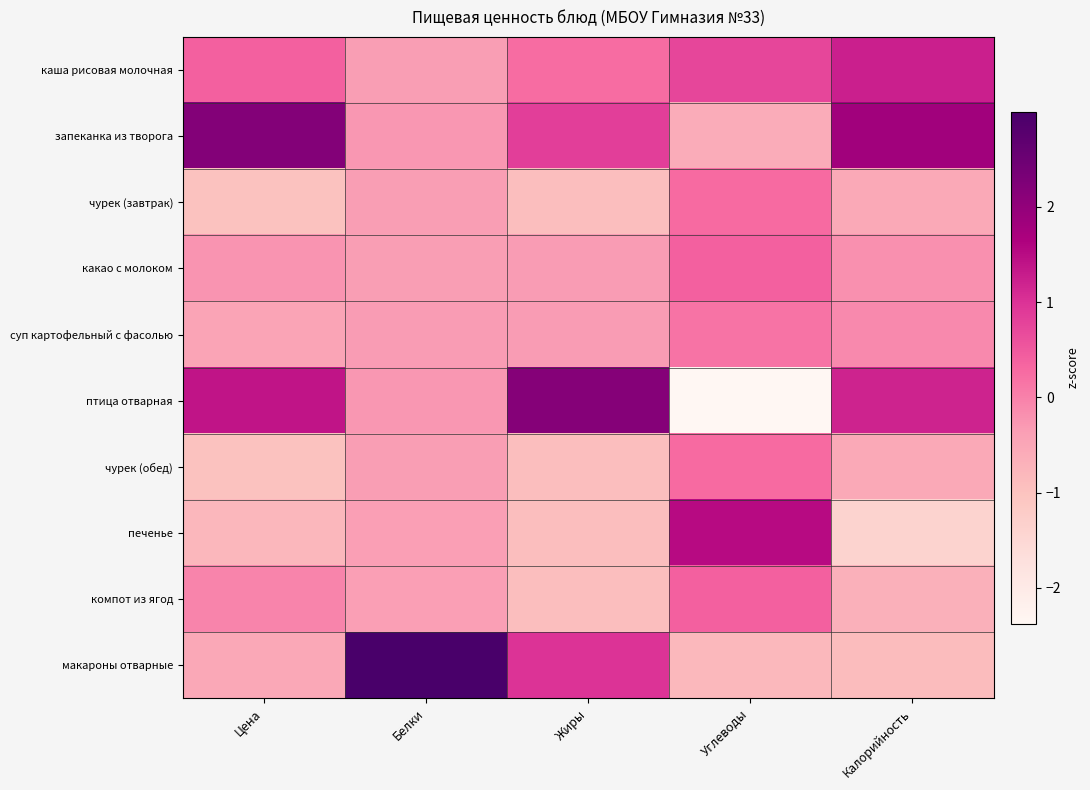

Which has a higher value, Жиры or Белки?

Жиры